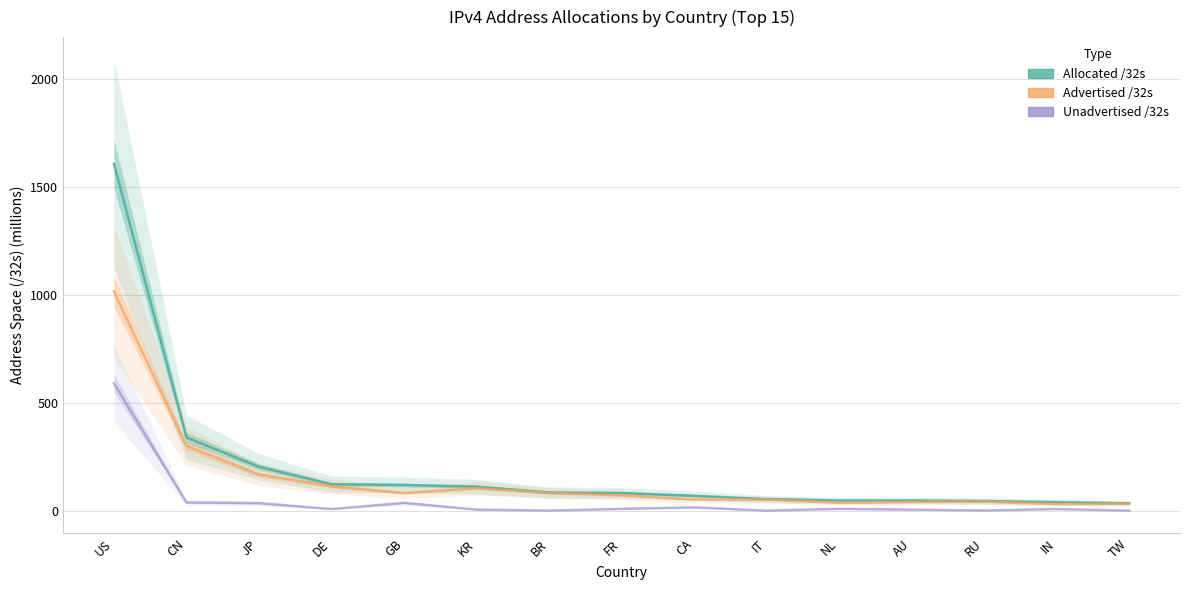

How many categories are shown in the chart?

15